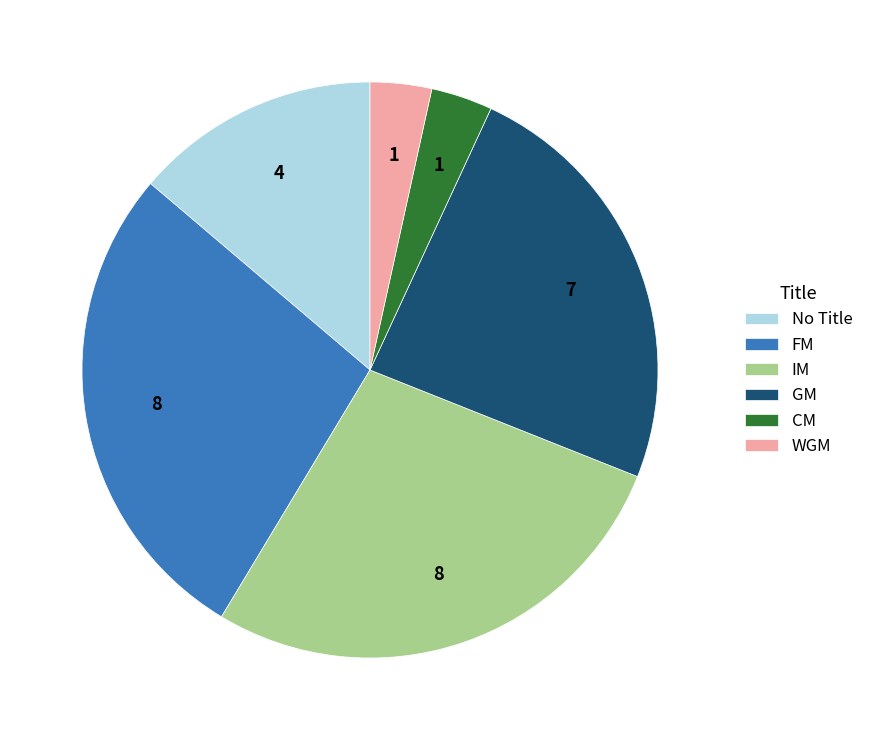

Is it true that GM is 24% of the pie?

True